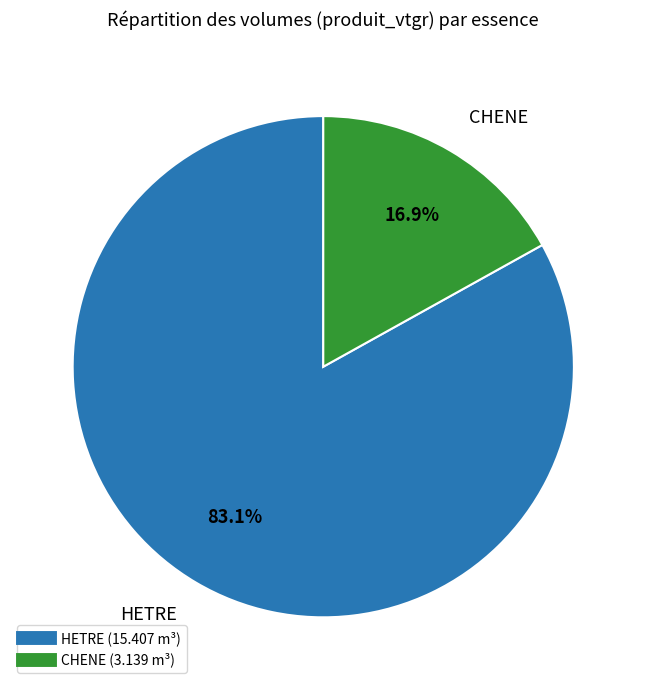

Count the number of slices in the pie.

2